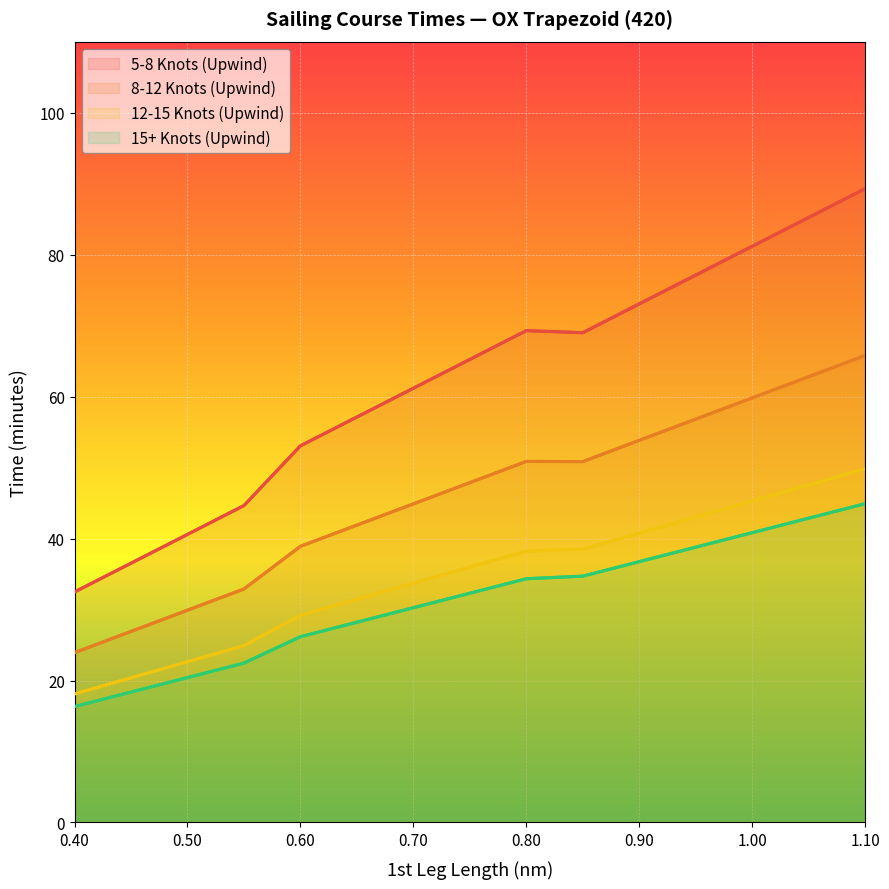

What is the minimum value for 12-15 Knots (Upwind)?

18.1